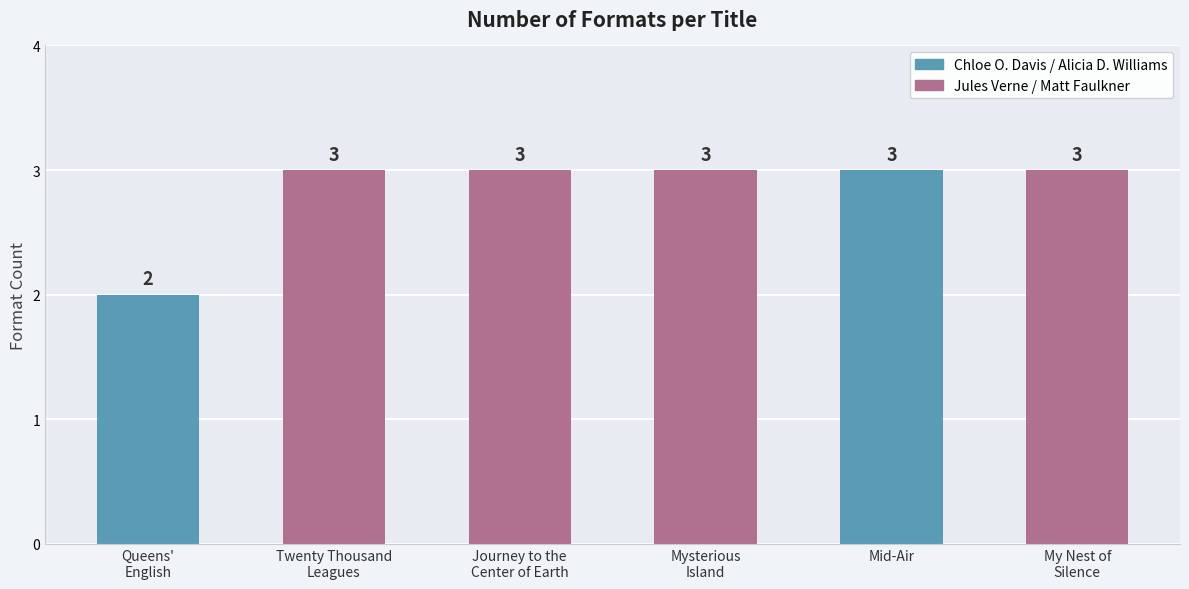

How many data points are less than 3?

1